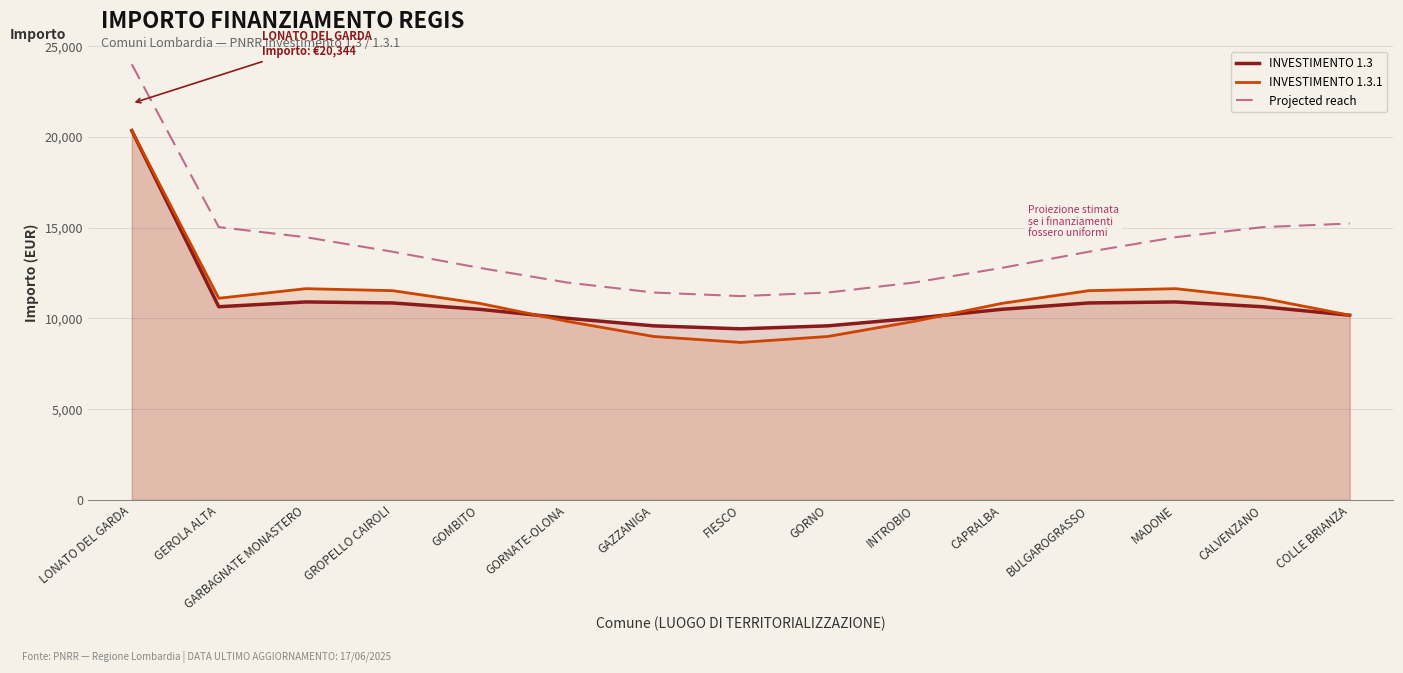

What is the difference between the second highest and minimum values in the INVESTIMENTO 1.3 series?

1481.2